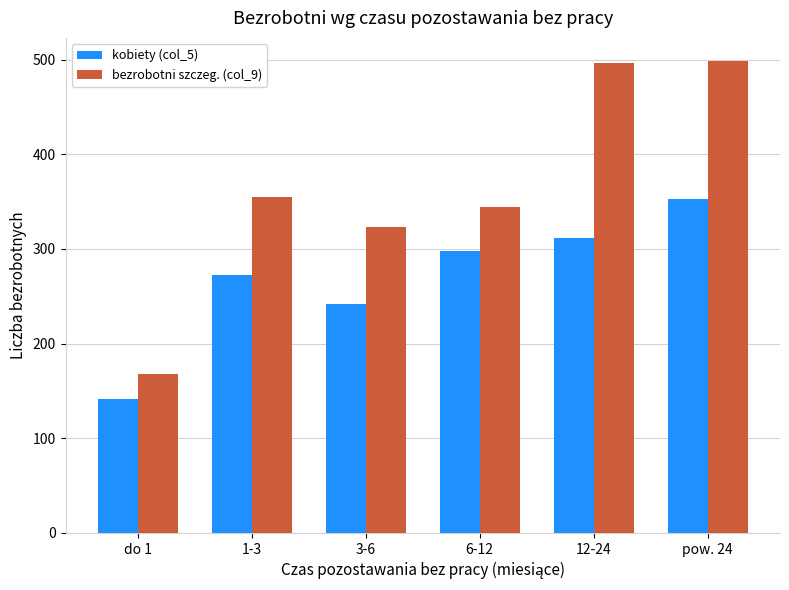

The kobiety (col_5) series shows 558 at 12-24. True or false?

False